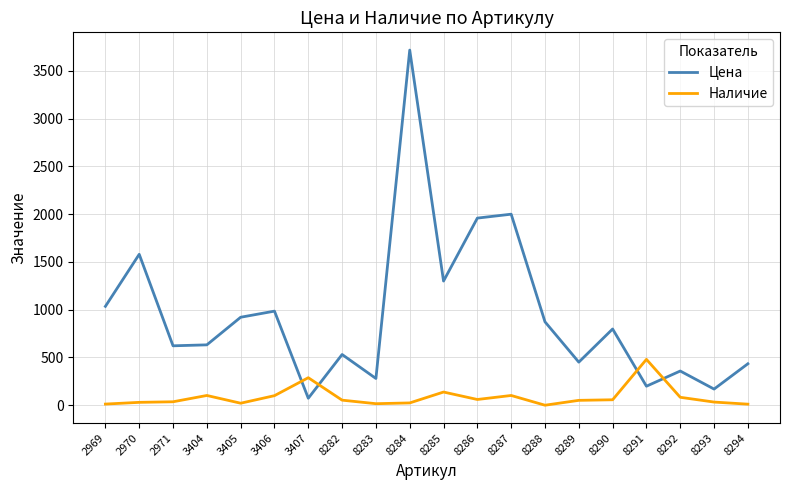

Rank the series by their maximum value, from highest to lowest.

Цена, Наличие